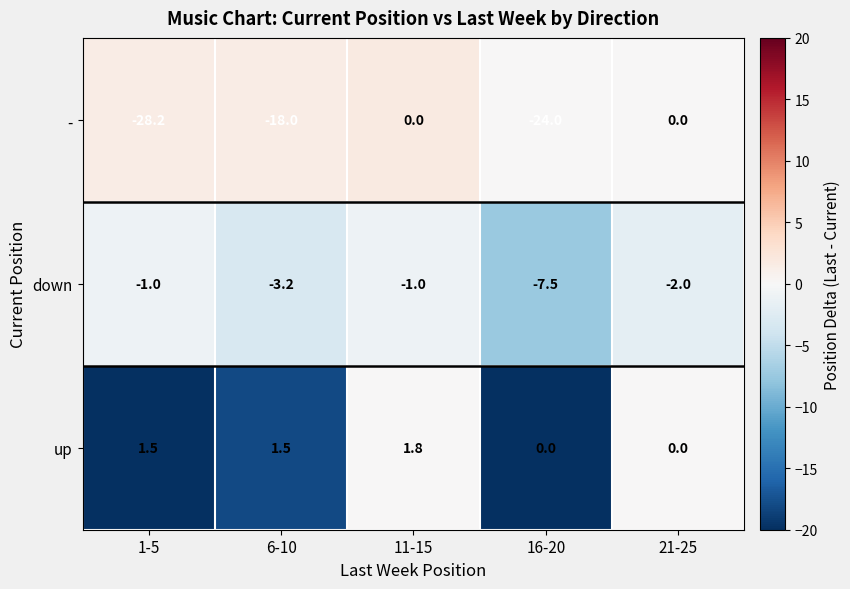

Which series has the largest total across all categories?

up